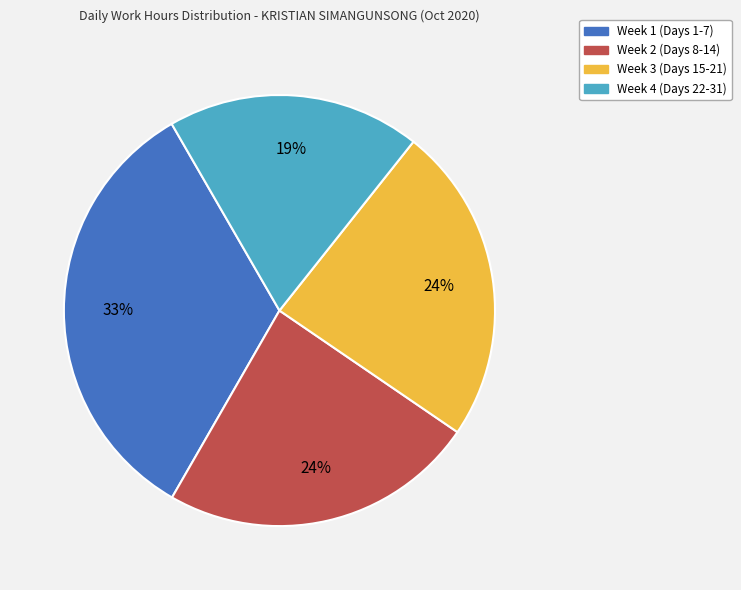

How many segments does this pie chart have?

4